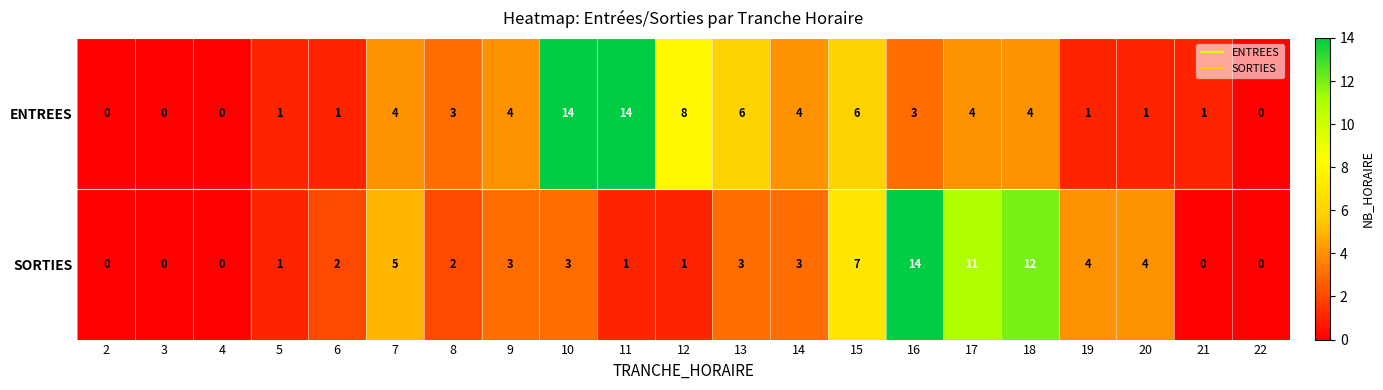

What is the maximum value shown in the chart?

14